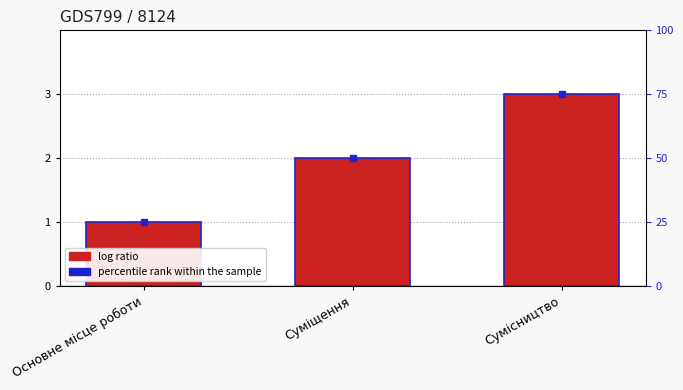

At which category does the chart reach its minimum across all series?

Основне місце роботи